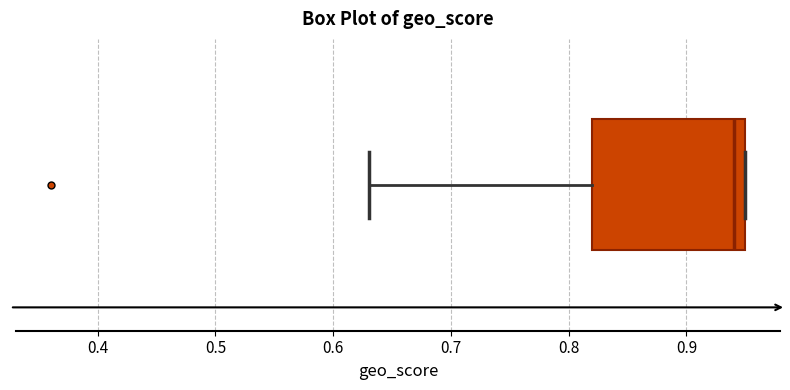

Read this box plot against the x-axis: the position of the median line, the range covered by the box, and the ends of both whiskers. The values are not printed on the chart, so give them approximately, as read against the axis.

median 0.94, box 0.82 to 0.95, whiskers 0.63 to 0.95